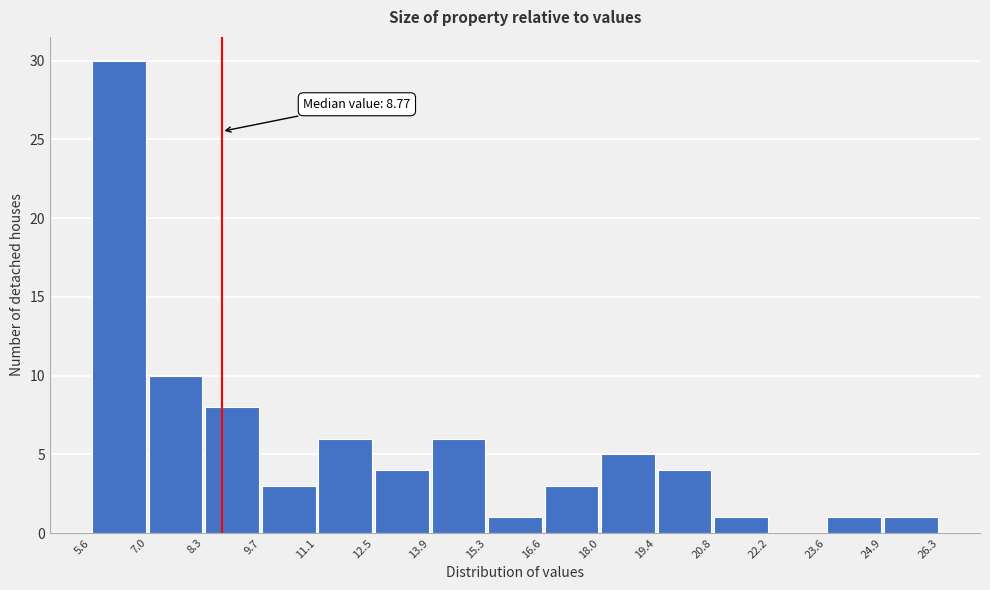

Which range on the x-axis has the tallest bar?

5.6 to 7.0